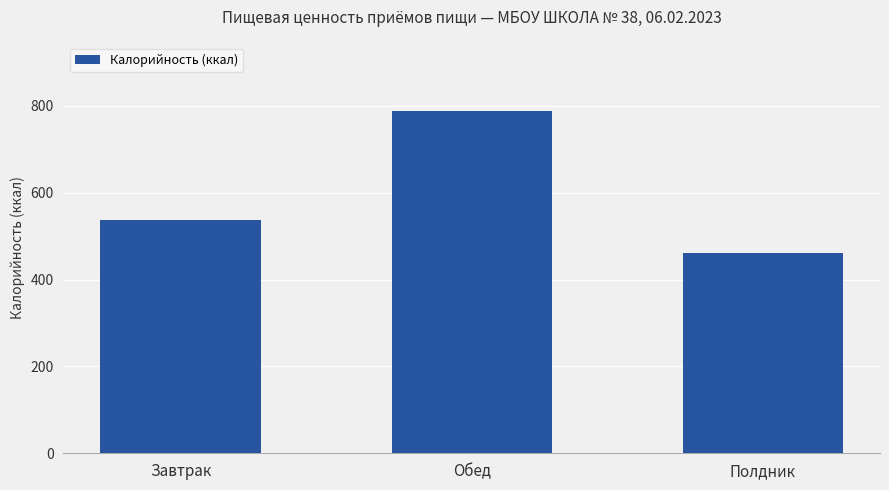

What is the label of the 2nd bar from the left?

Обед